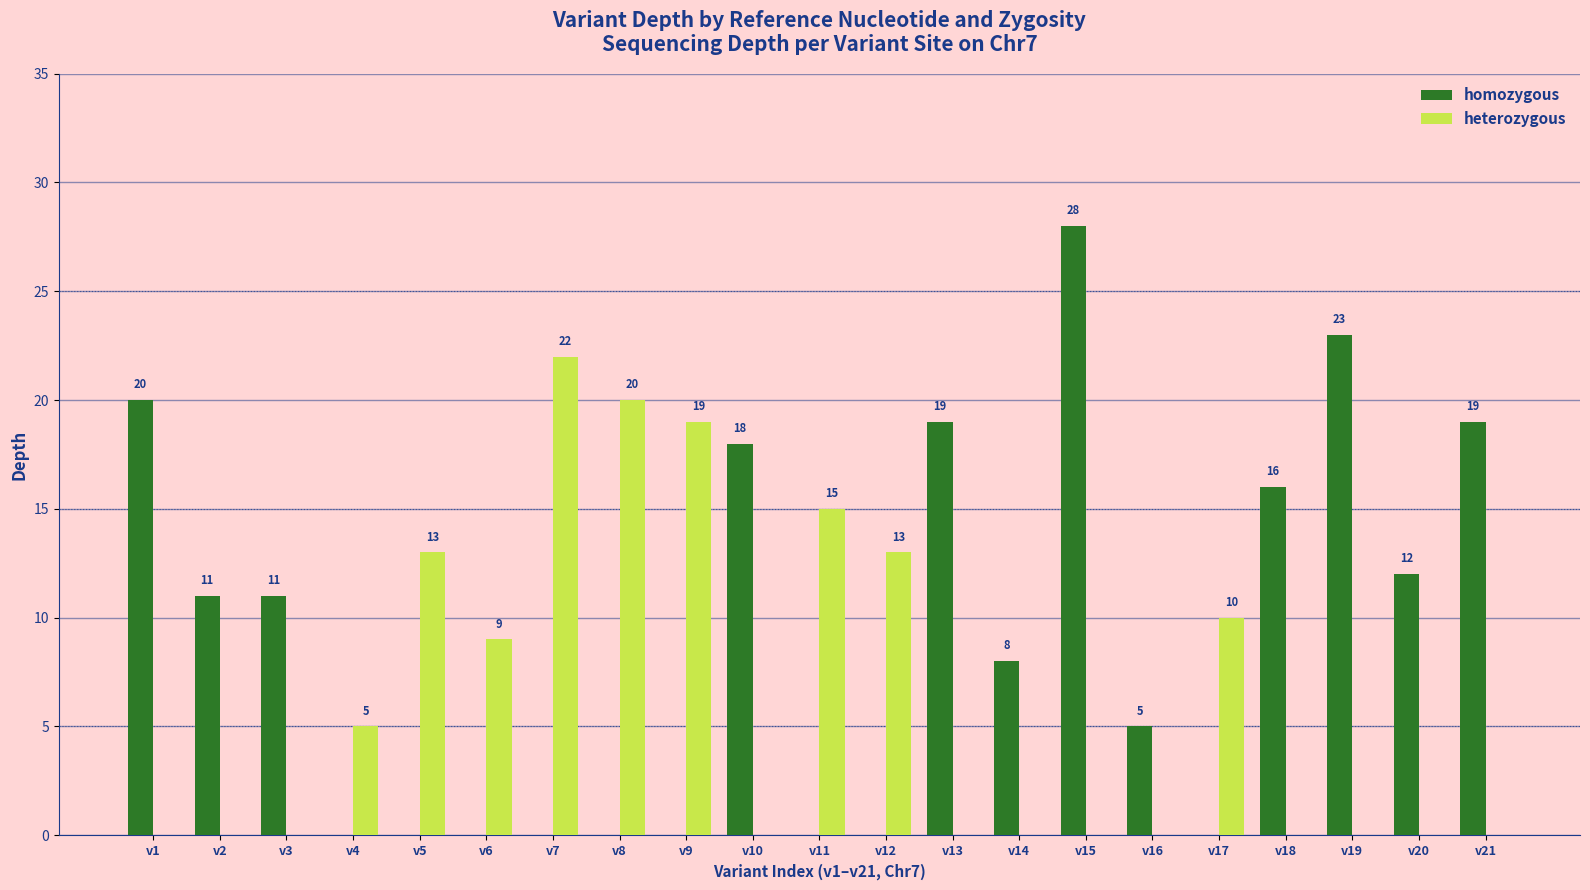

At which label is heterozygous closest to 11?

v17